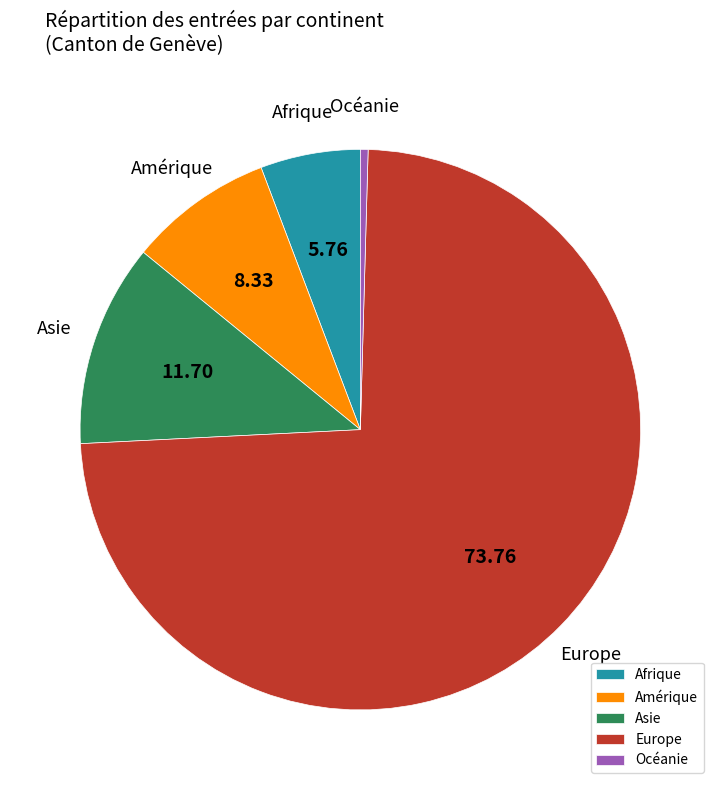

Rank the categories by value from highest to lowest.

Europe, Asie, Amérique, Afrique, Océanie